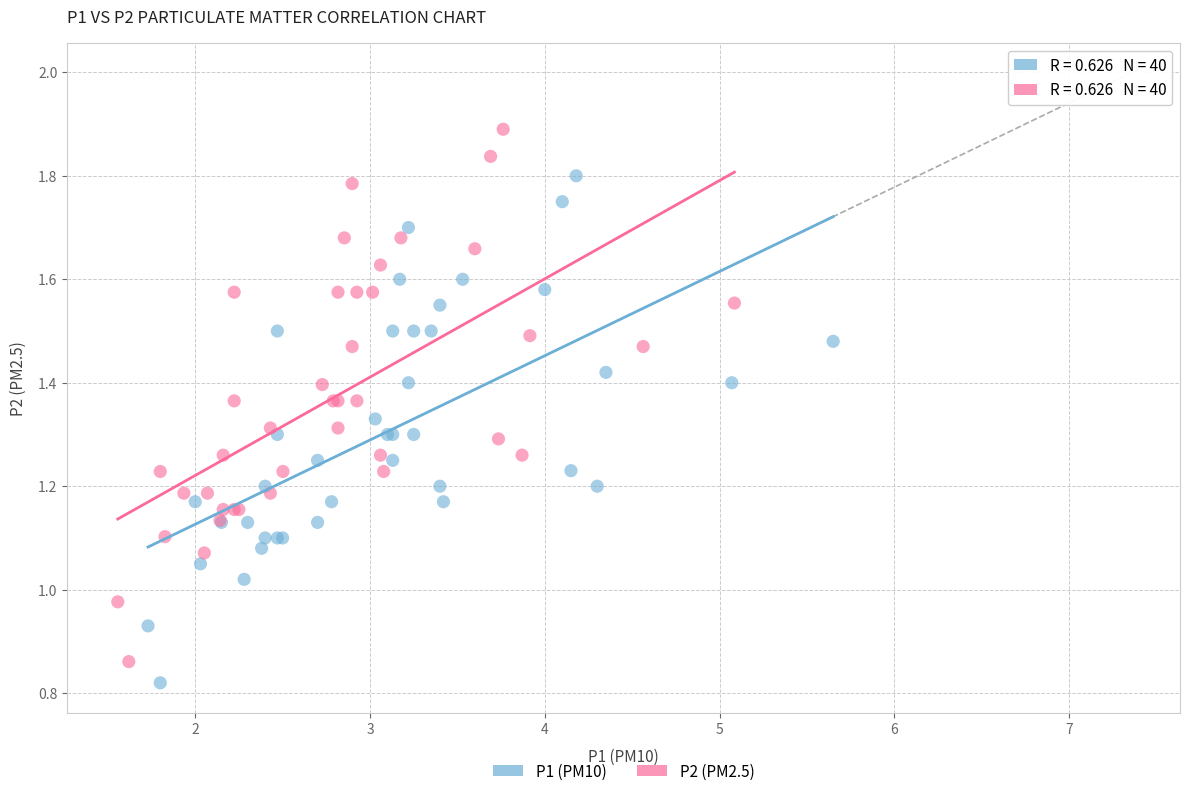

Which series contains the highest Y value?

P2 (PM2.5)